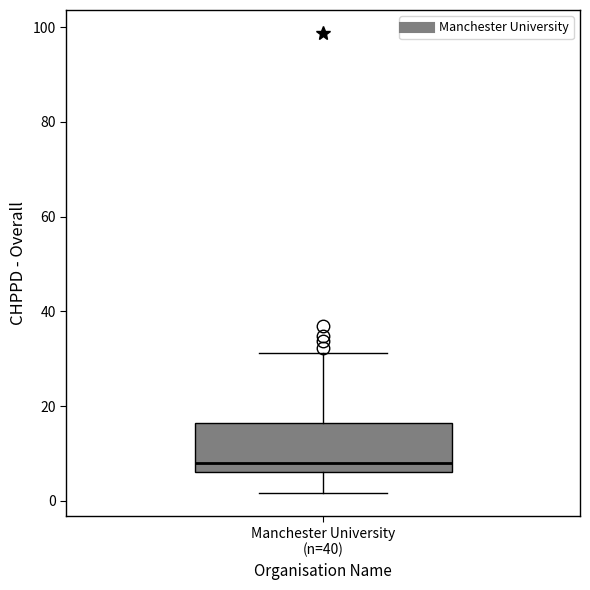

Read this box plot against the y-axis: the position of the median line, the range covered by the box, and the ends of both whiskers. The values are not printed on the chart, so give them approximately, as read against the axis.

median 8, box 6 to 16, whiskers 2 to 32